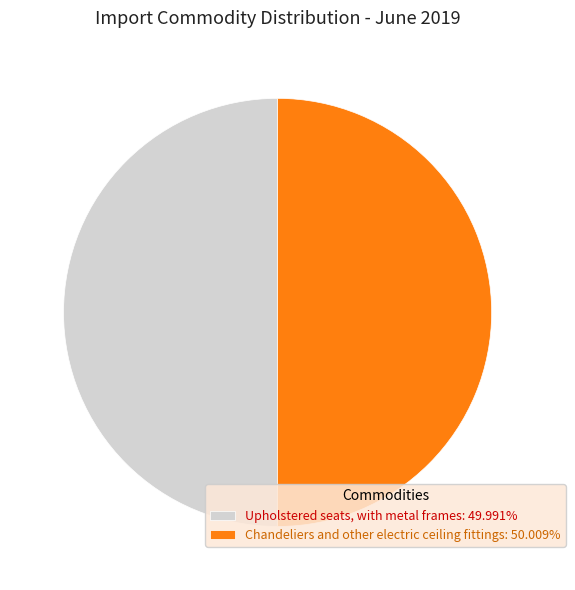

Approximately how many times larger is the value at Chandeliers and other electric ceiling fittings compared to Upholstered seats, with metal frames?

1.0